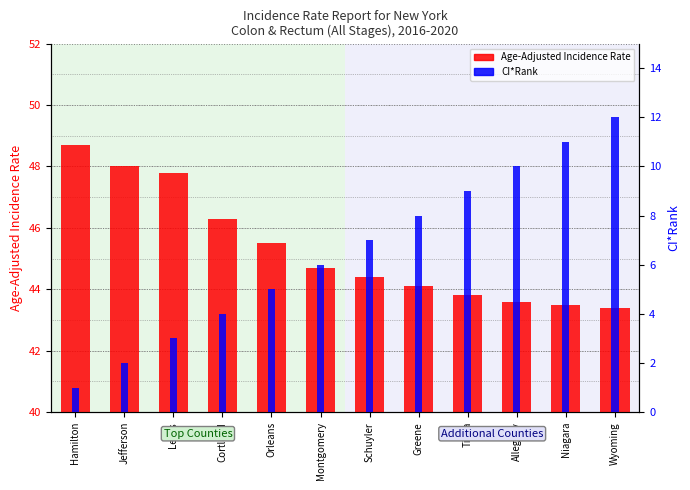

What are all the series names shown in the legend?

Age-Adjusted Incidence Rate, CI*Rank